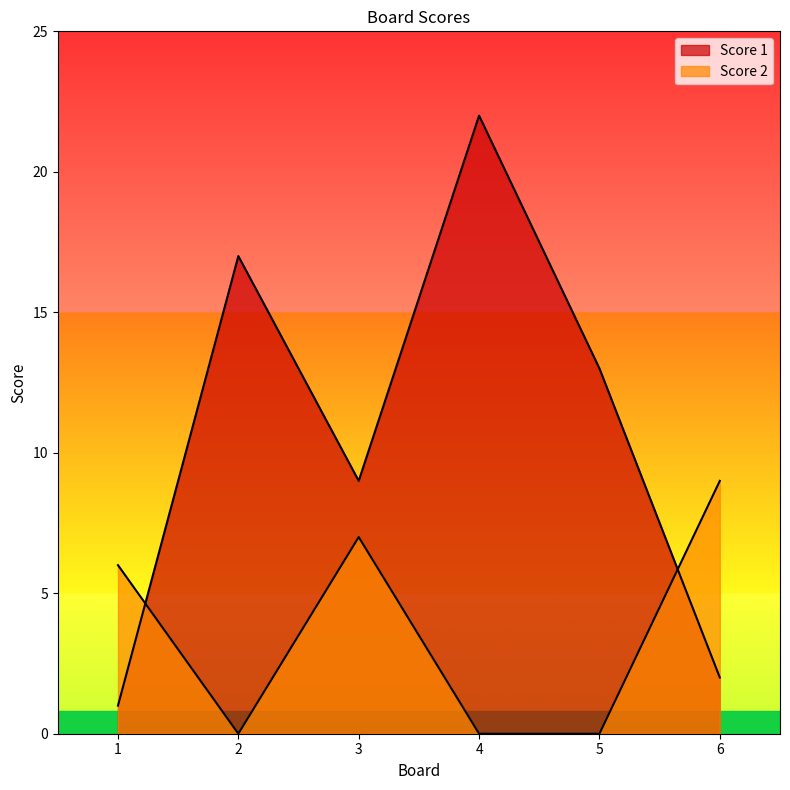

What are all the series names shown in the legend?

Score 1, Score 2